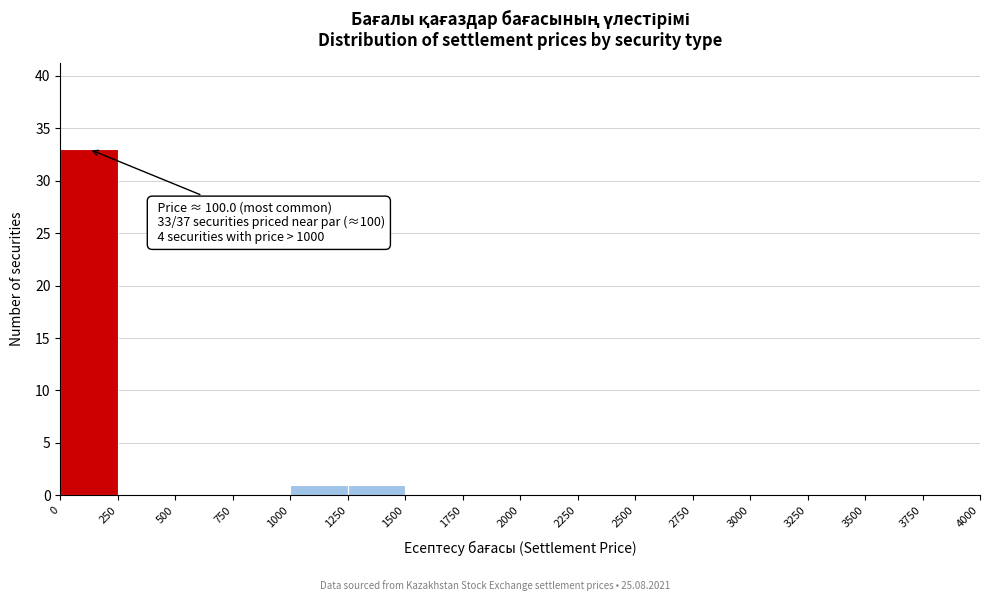

Which range on the x-axis has the tallest bar?

0 to 250